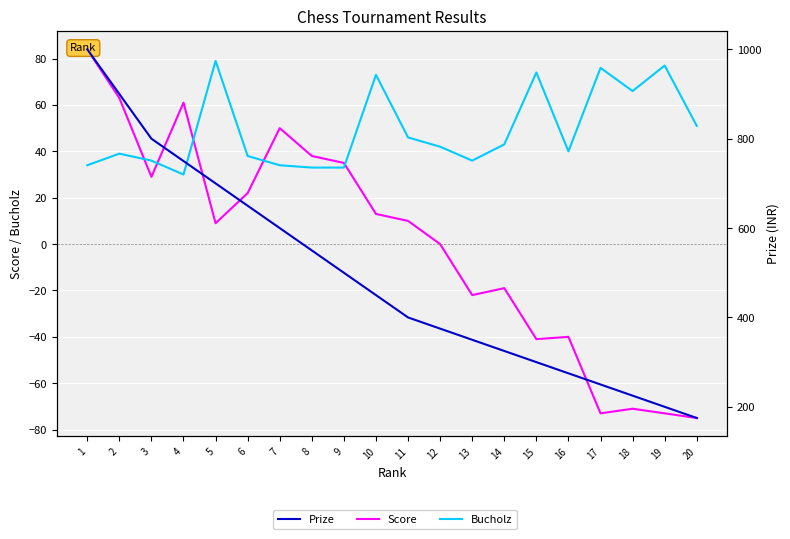

Where does the Bucholz series first go above 42?

5